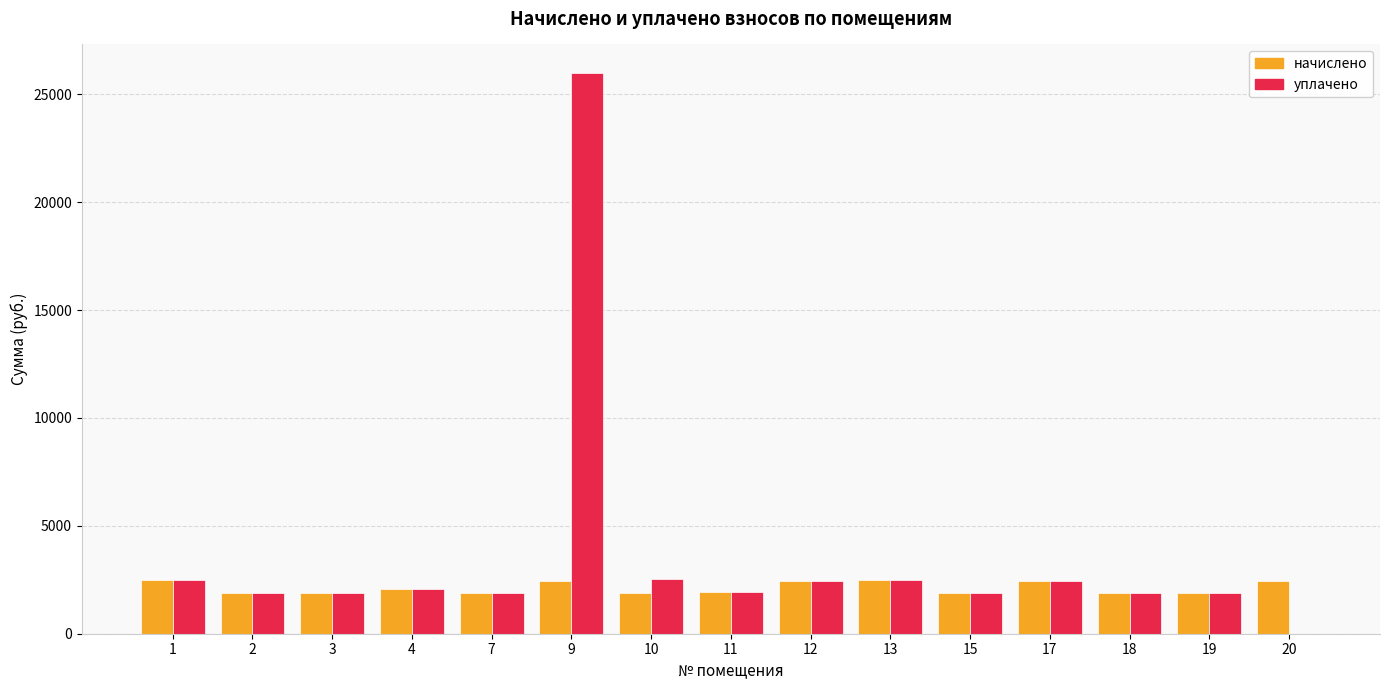

What is the total value across all series at 20?

2436.8